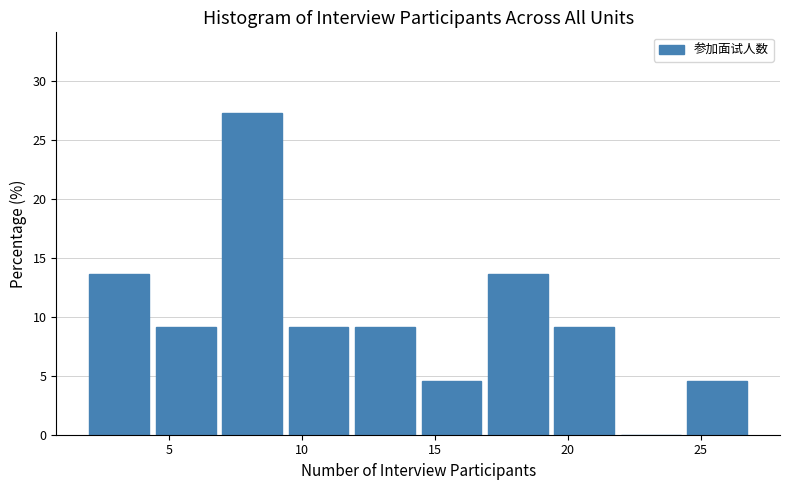

Over which range of the x-axis is the bar tallest?

7.0 to 9.5